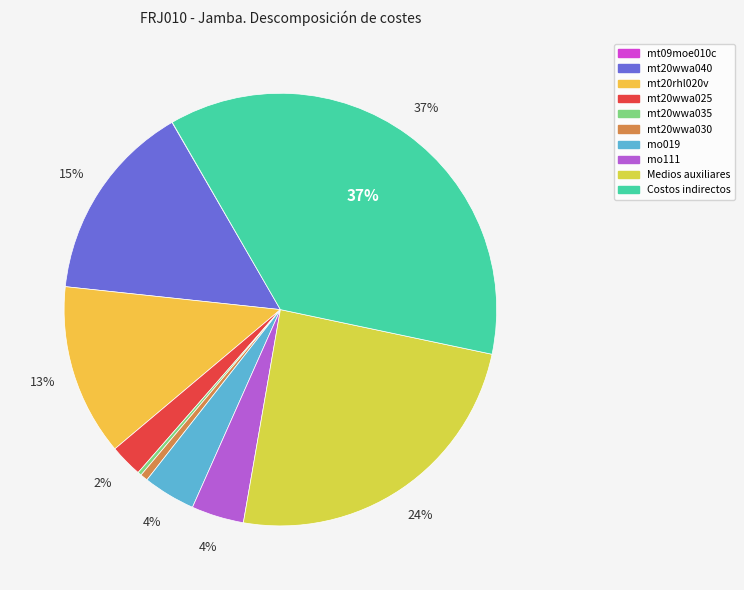

Which category has the smallest portion of the pie?

mt09moe010c